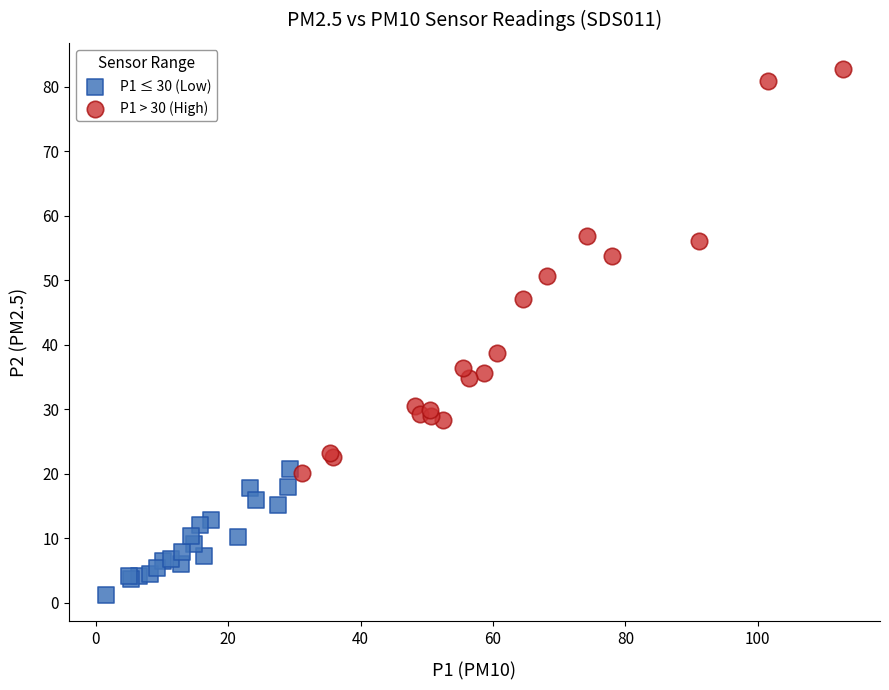

Which series contains the lowest Y value?

P1 ≤ 30 (Low)